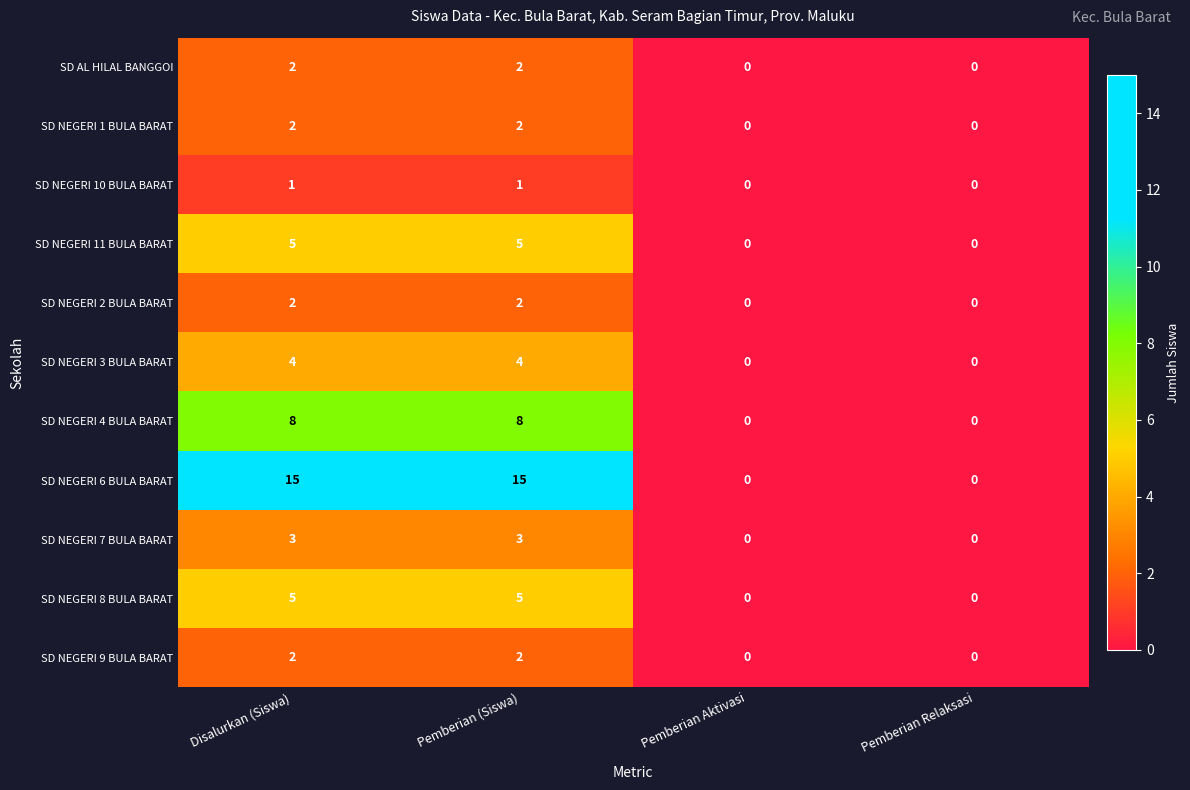

What is the sum of all SD NEGERI 11 BULA BARAT values?

10